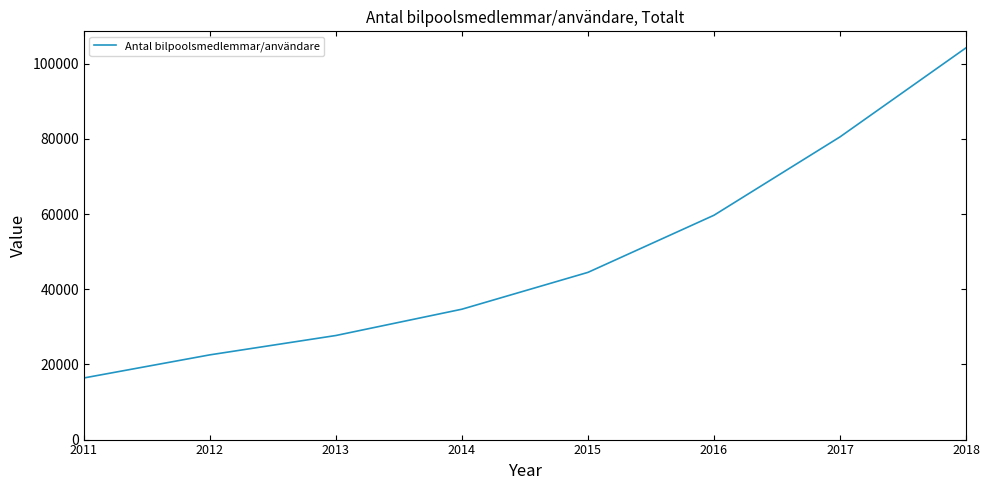

How many lines are shown in the chart?

1